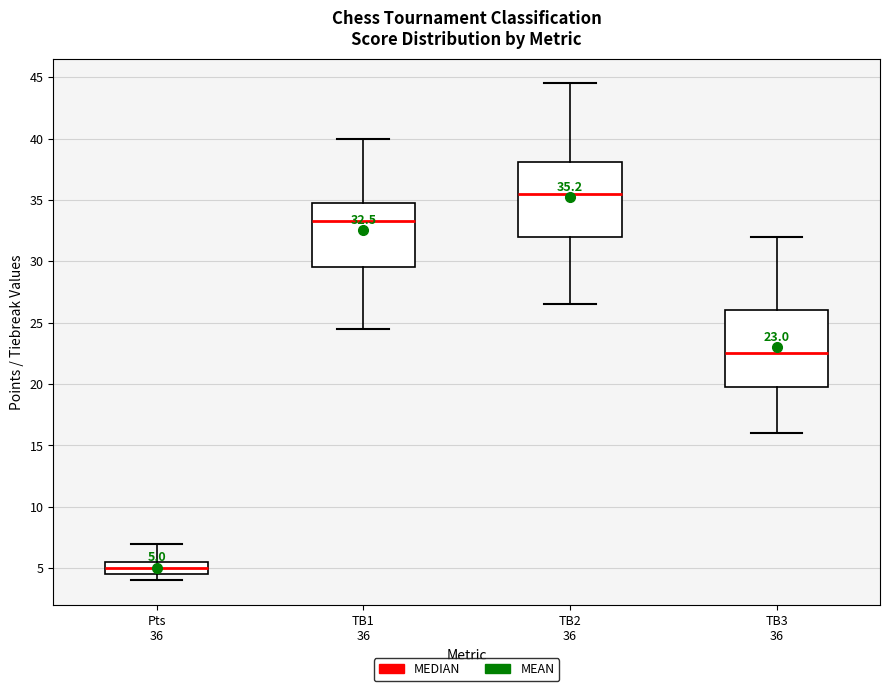

Which box has the highest median line?

TB2 36